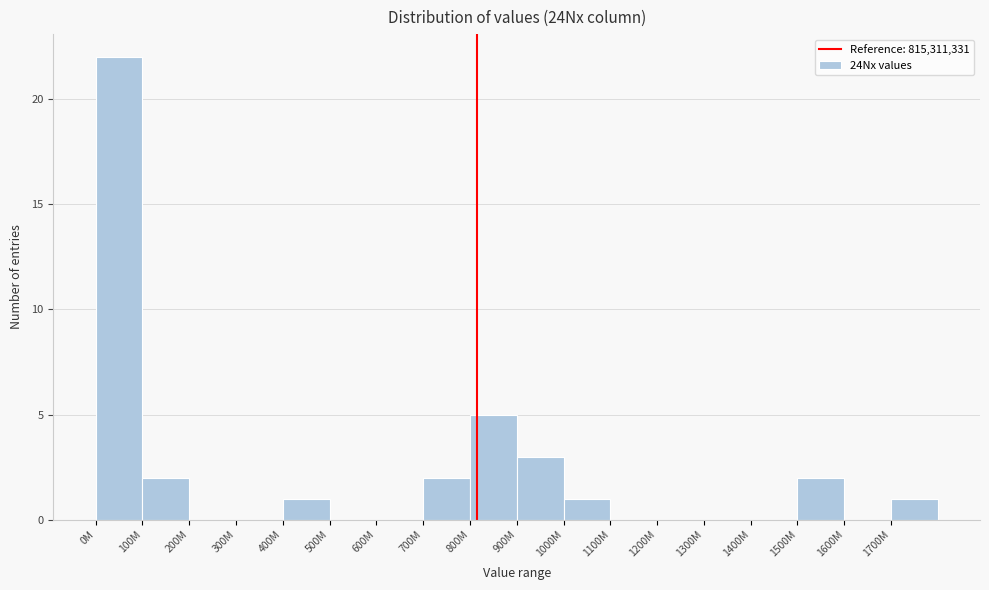

Reading right to left, what are all the values shown in this chart?

1700M=1	1600M=0	1500M=2	1400M=0	1300M=0	1200M=0	1100M=0	1000M=1	900M=3	800M=5	700M=2	600M=0	500M=0	400M=1	300M=0	200M=0	100M=2	0M=22